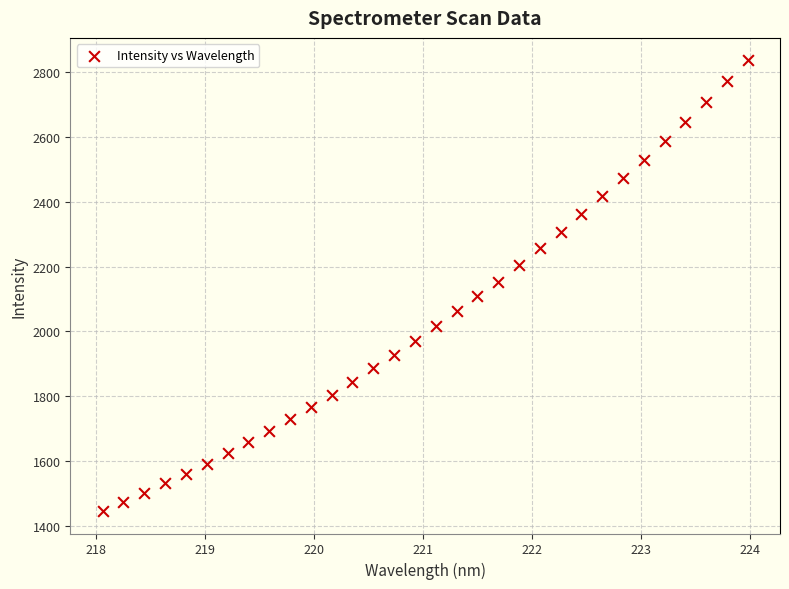

What is the range of X values (max minus min)?

5.9